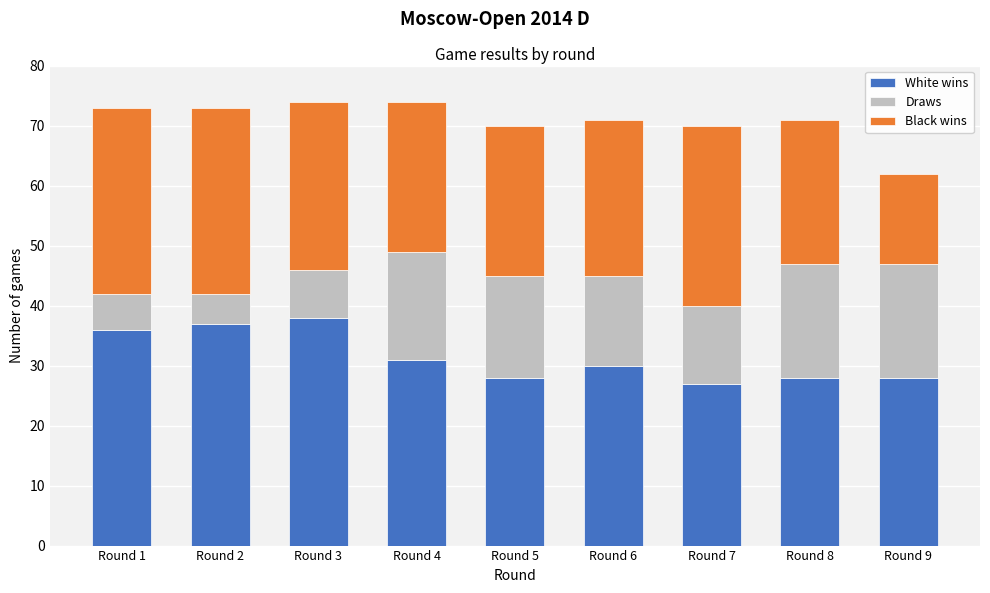

Reading left to right, transcribe the values for White wins.

36	37	38	31	28	30	27	28	28